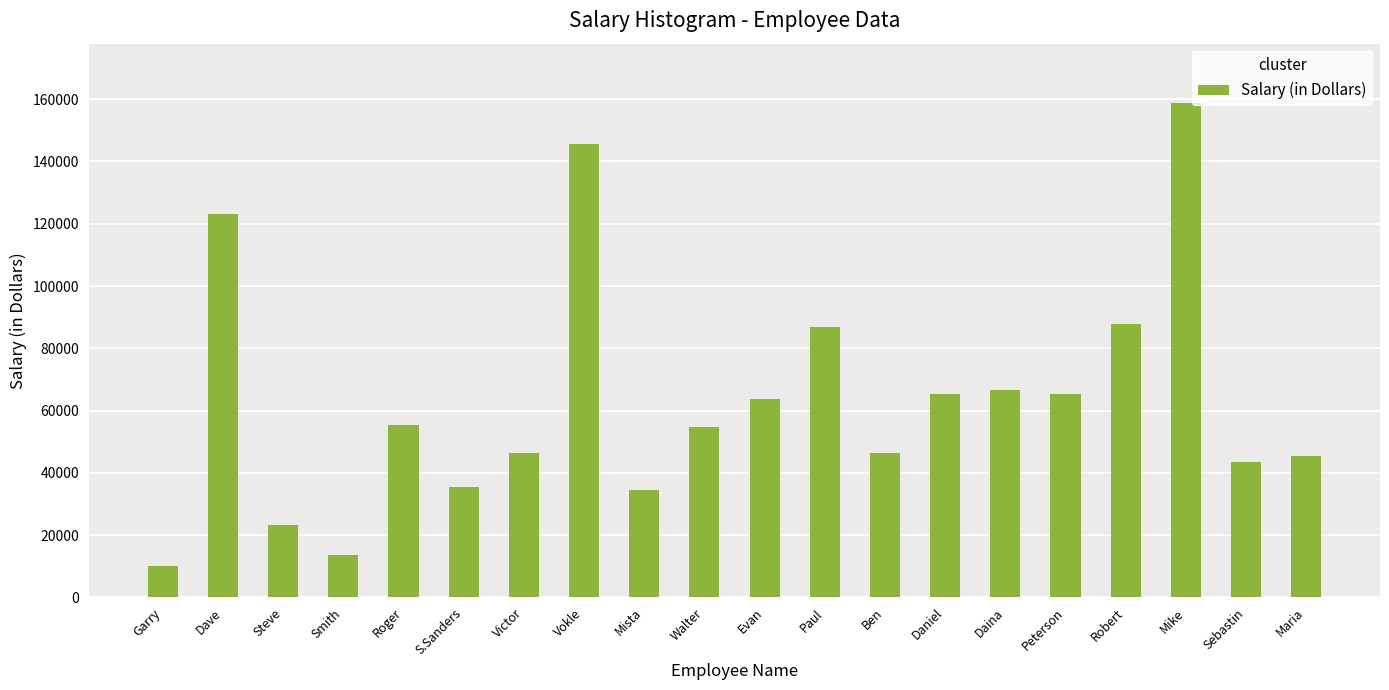

Are the bars horizontal?

No